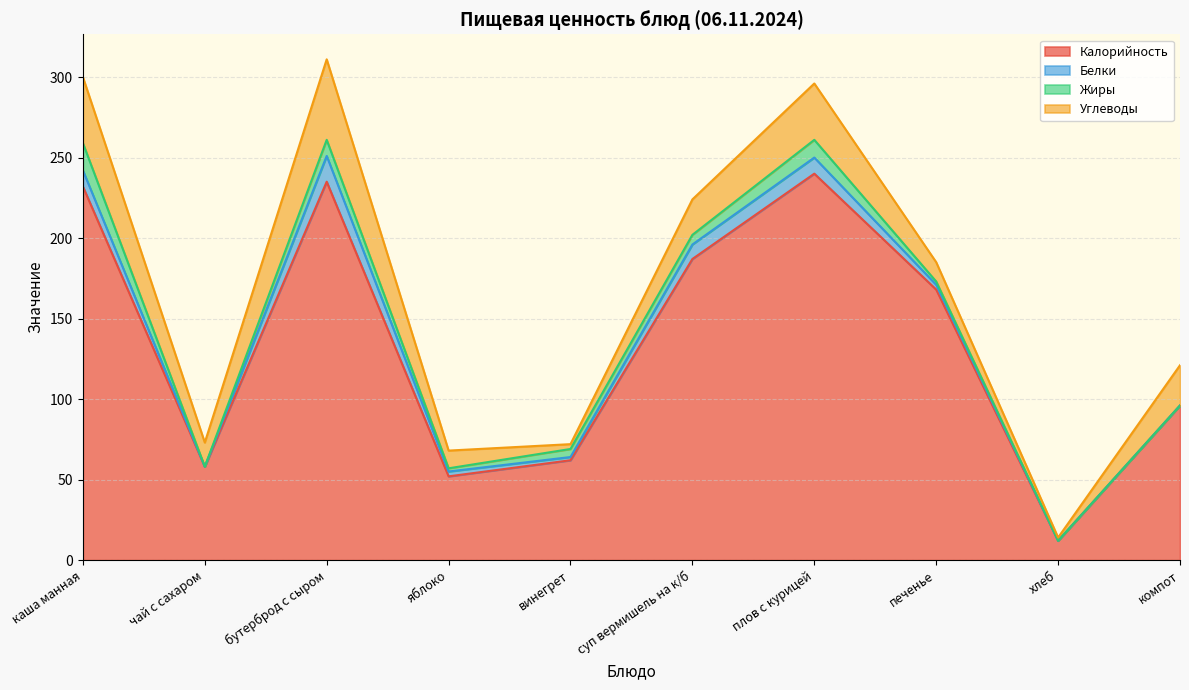

What are all the series names shown in the legend?

Калорийность, Белки, Жиры, Углеводы